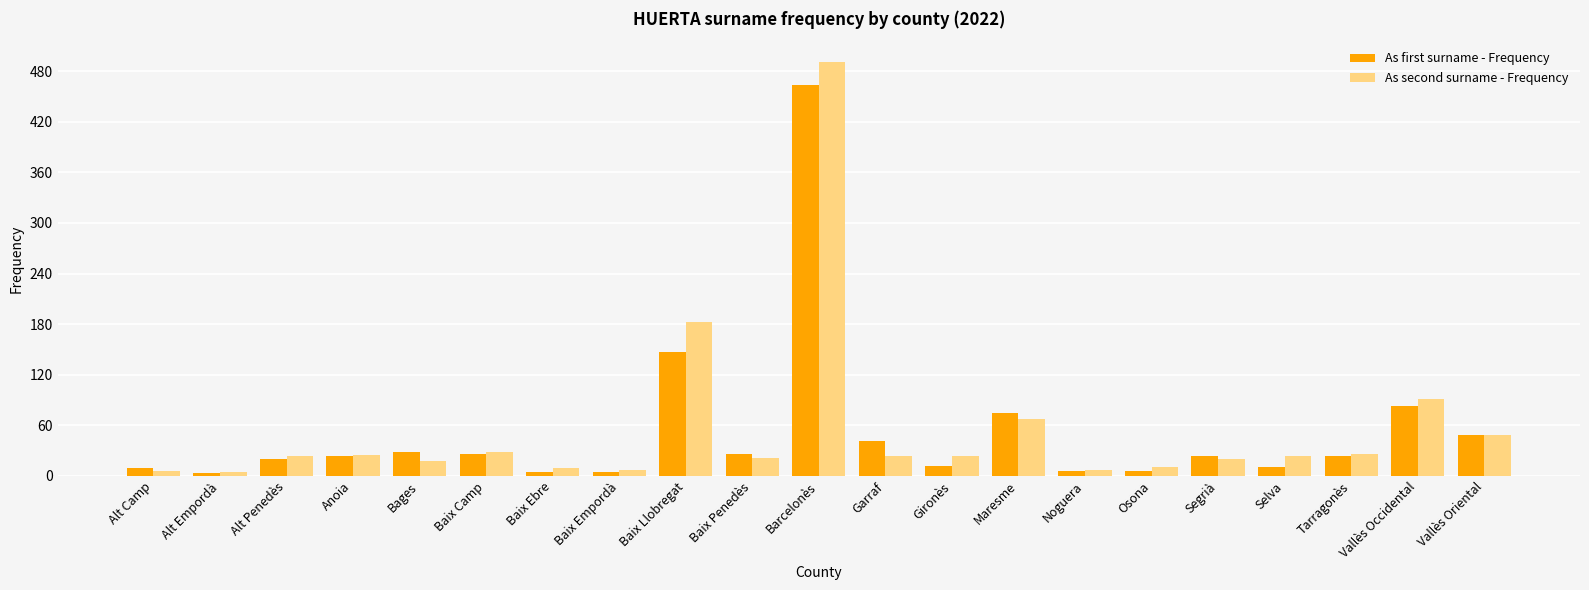

What is the difference between the second highest and minimum values in the As first surname - Frequency series?

144